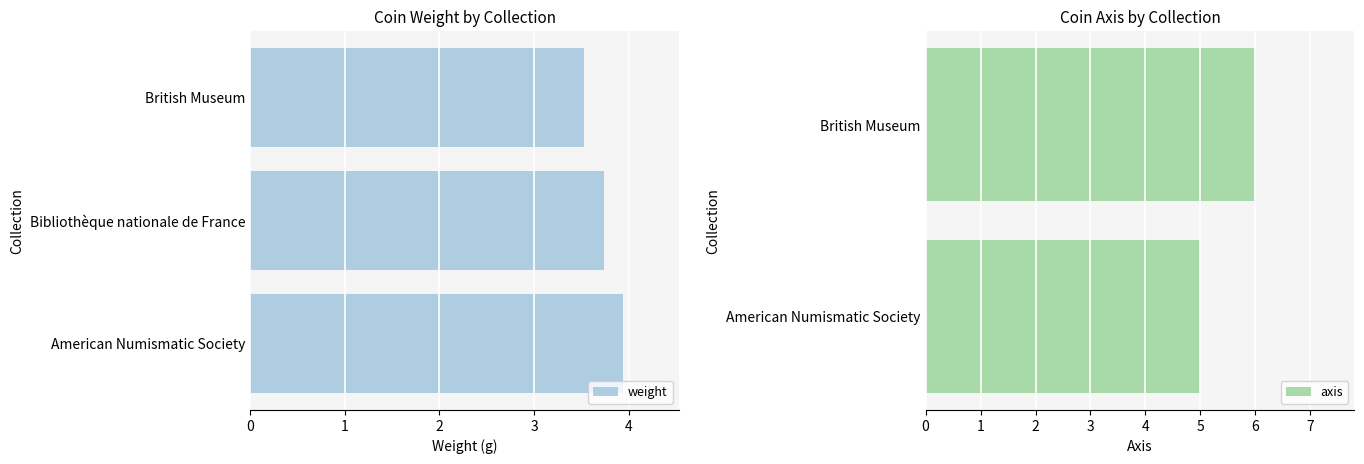

What is the greatest value displayed?

3.9